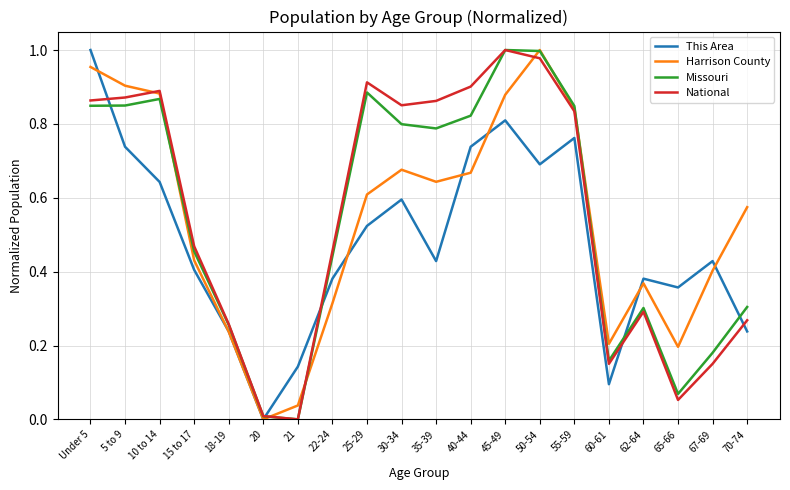

The Harrison County series shows 1.0 at 25-29. True or false?

False